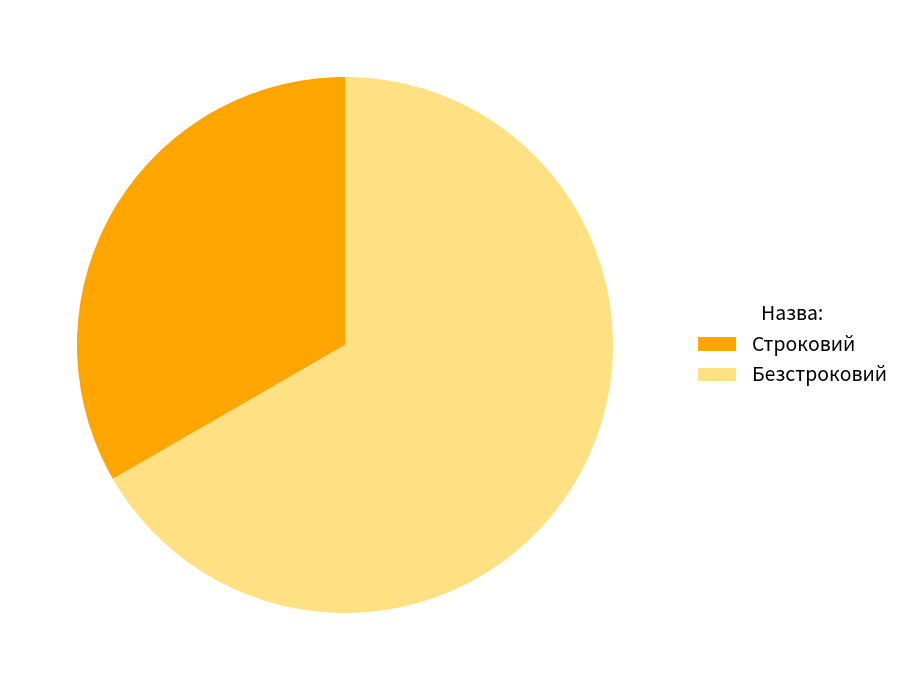

True or false: Строковий accounts for 33% of the total.

True